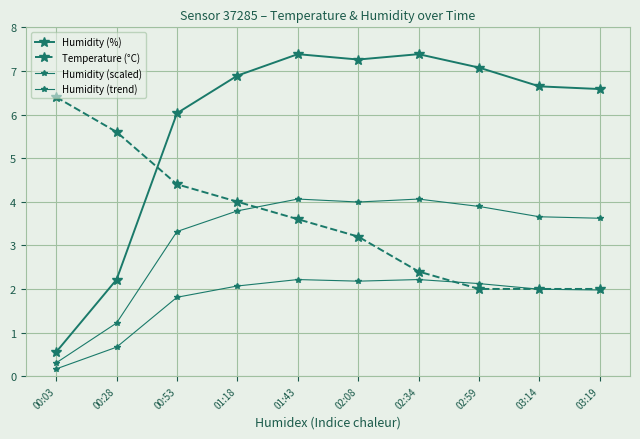

Count the number of data series in this chart.

4